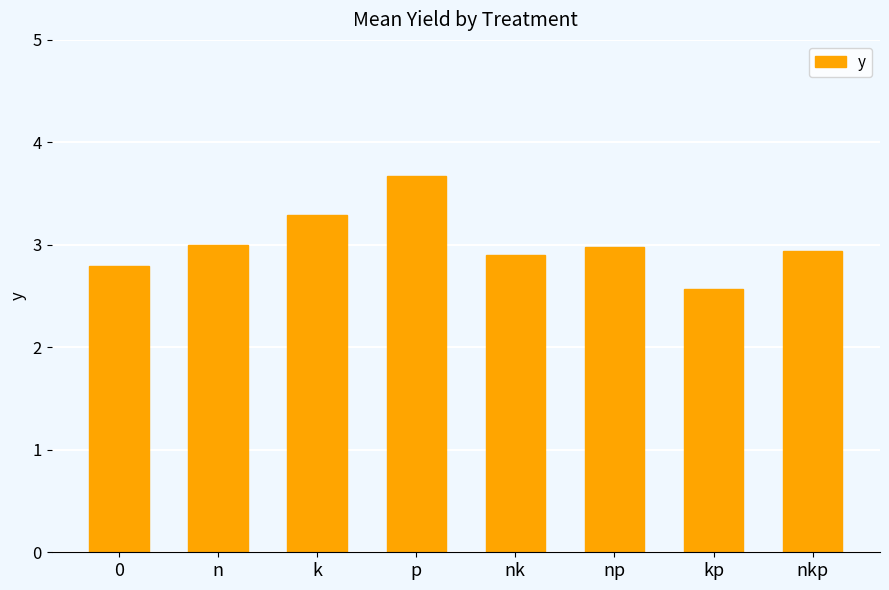

What is the change in value from nk to np?

+0.1